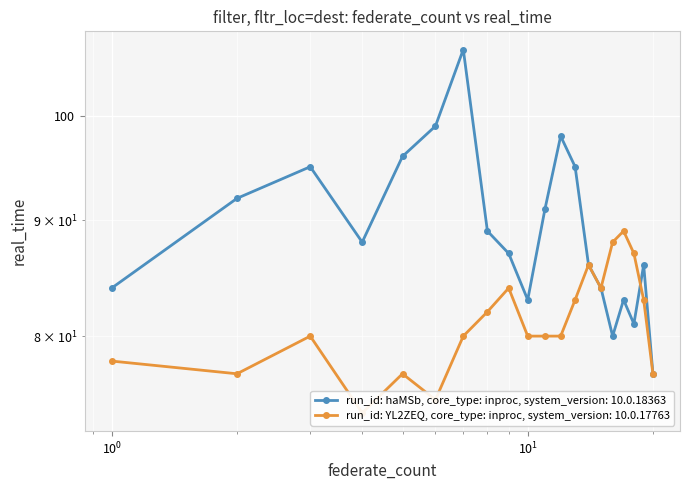

What is the total value across all series at 7?

187